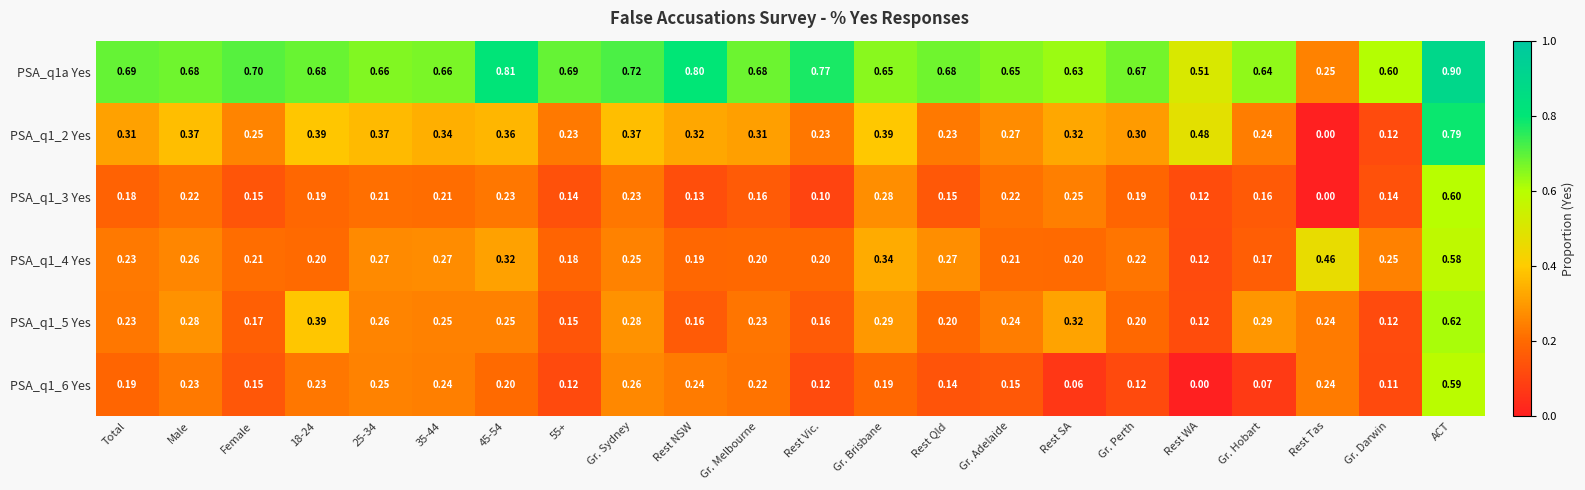

Which series has the largest total across all categories?

PSA_q1a Yes